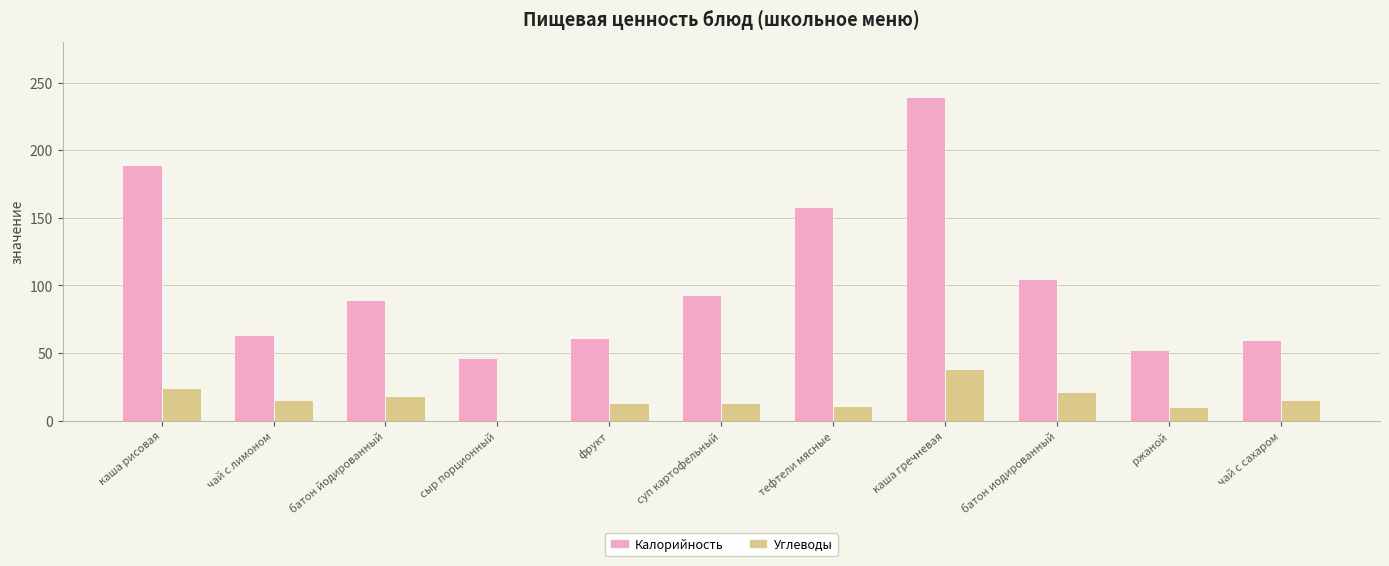

What is the sum of the Углеводы values at батон йодированный and каша гречневая?

56